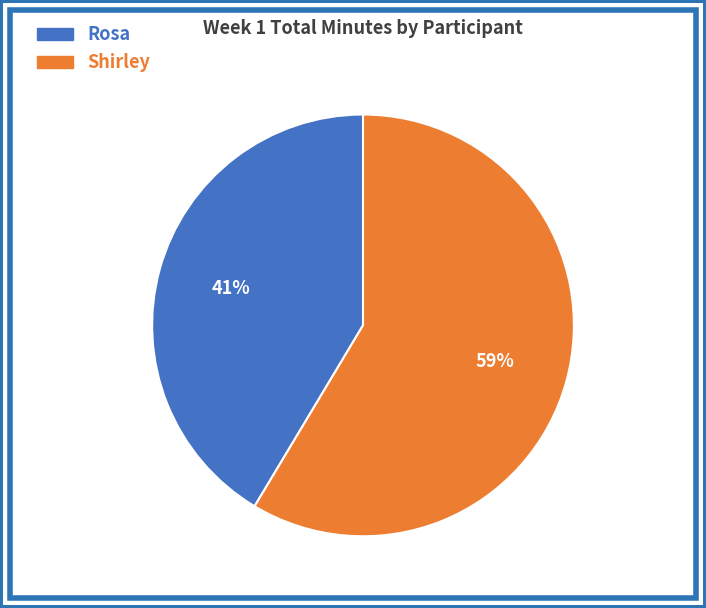

Is the sum of Rosa and Shirley greater than half?

Yes